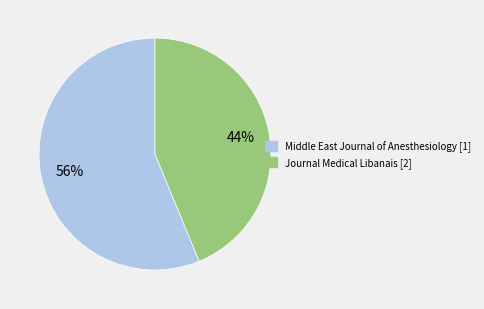

What is the largest slice in the pie chart?

Middle East Journal of Anesthesiology